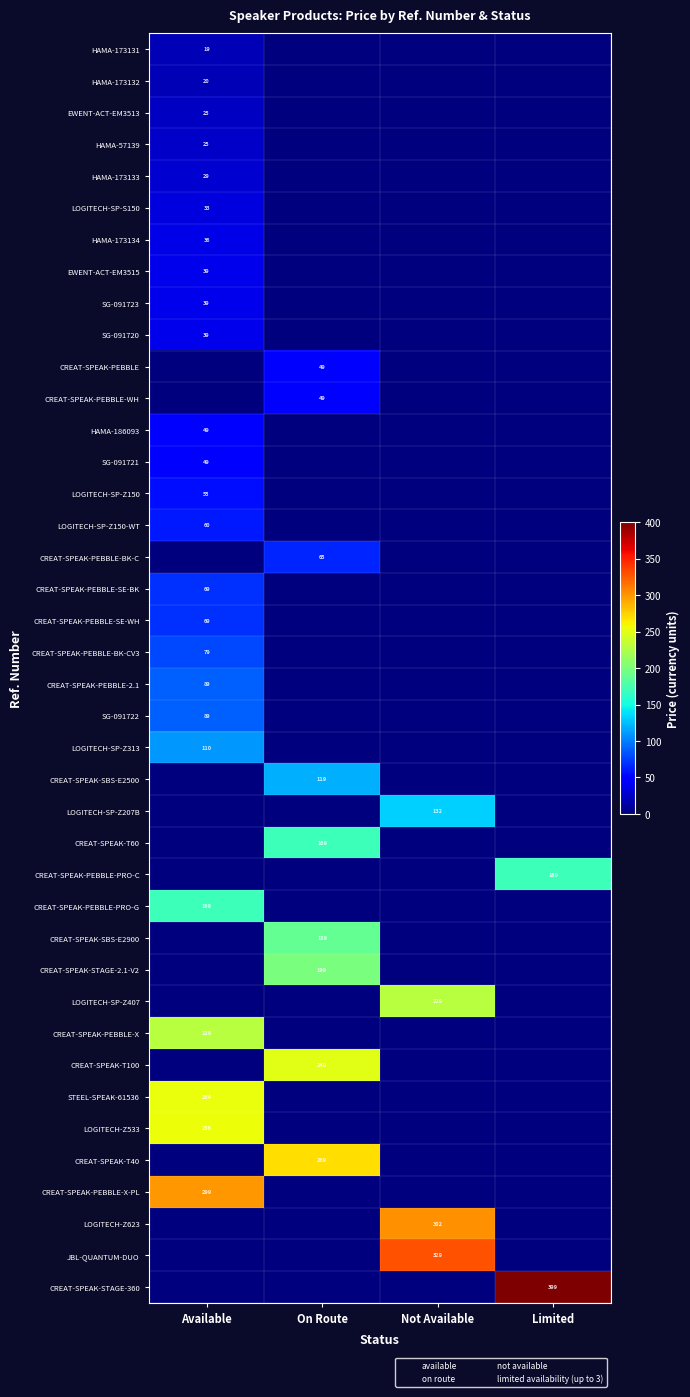

The CREAT-SPEAK-PEBBLE-X-PL series shows 299.0 at Available. True or false?

True